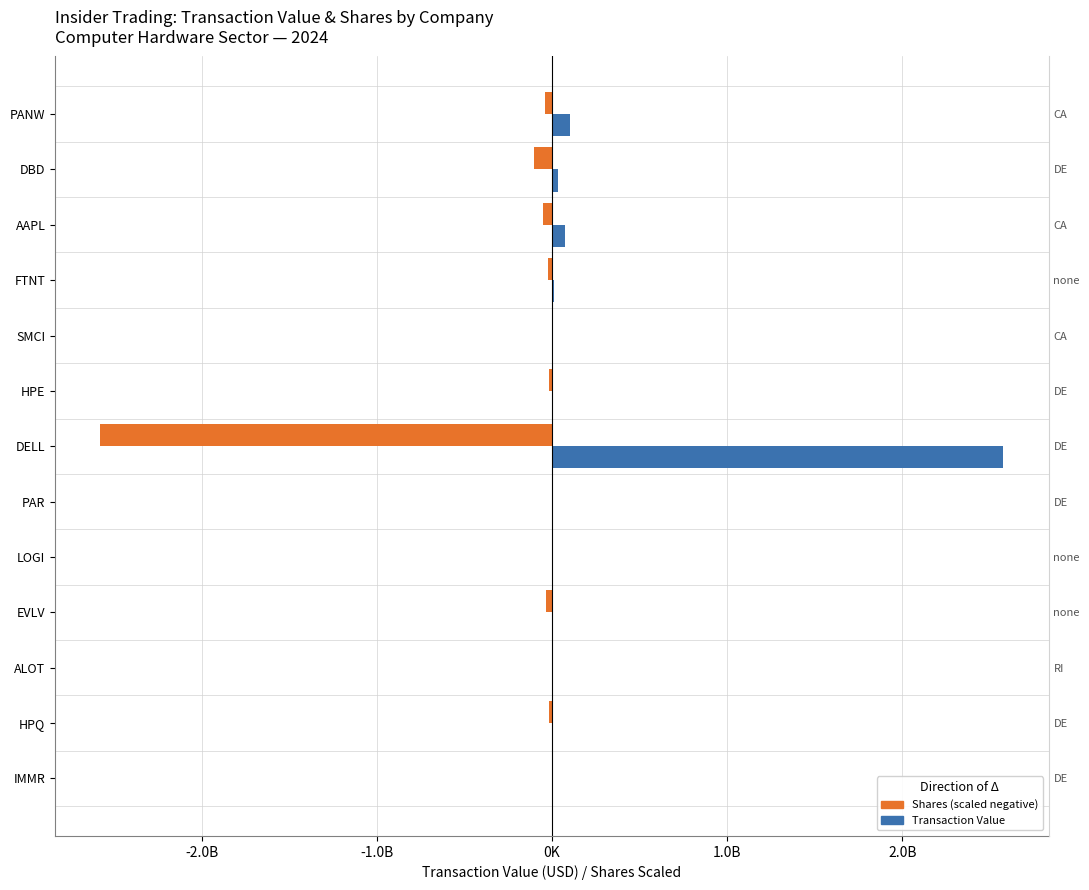

The Transaction Shares (scaled) series shows -20485555.4 at AAPL. True or false?

False